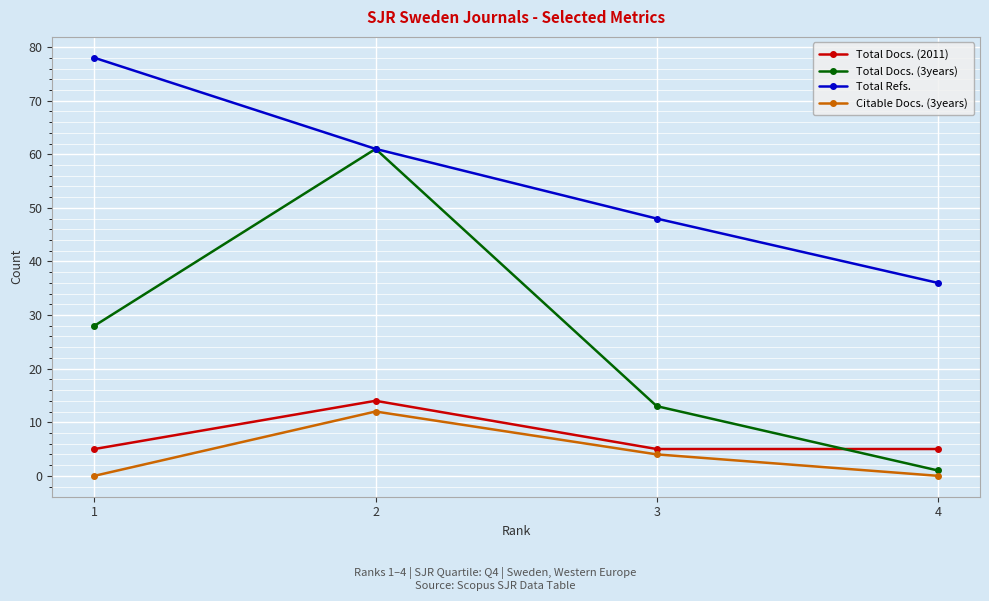

Reading left to right, what are all the values shown in this chart?

Total Docs. (2011): 1=5	2=14	3=5	4=5
Total Docs. (3years): 1=28	2=61	3=13	4=1
Total Refs.: 1=78	2=61	3=48	4=36
Citable Docs. (3years): 1=0	2=12	3=4	4=0